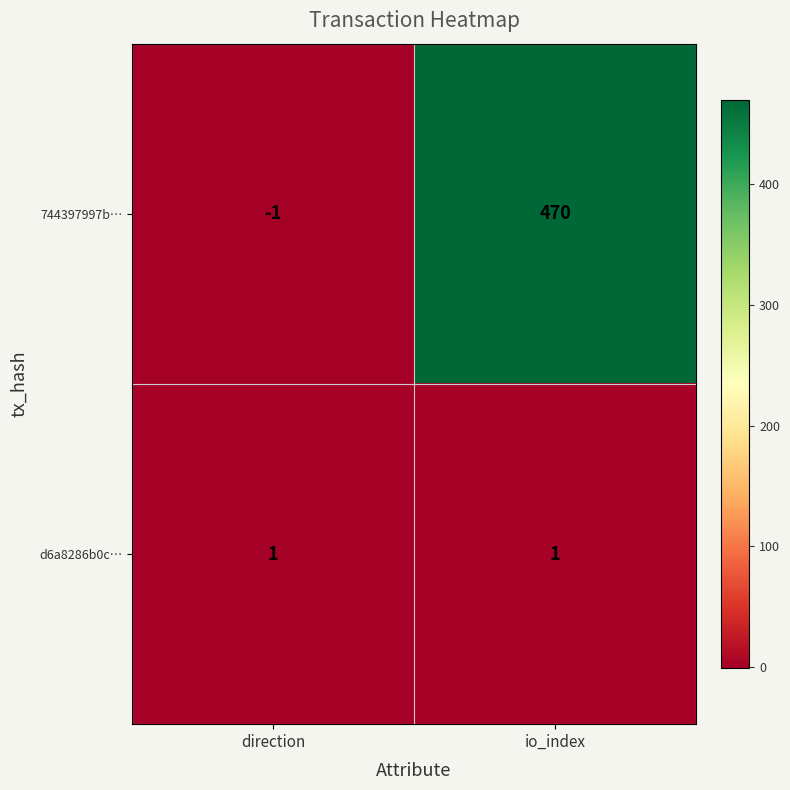

Which series changed the most between direction and io_index?

744397997b…